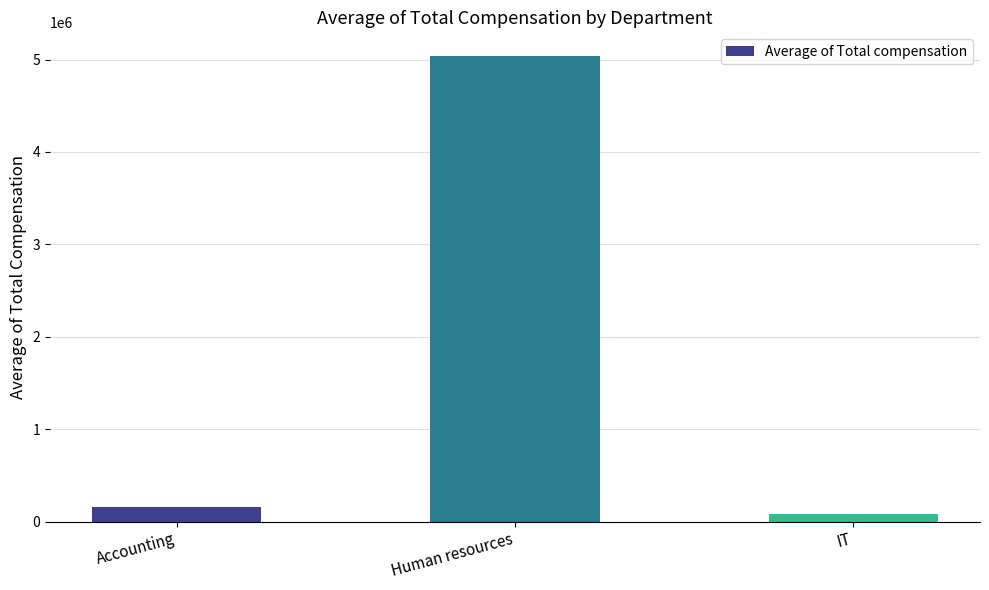

What is the maximum value shown in the chart?

5042500.5